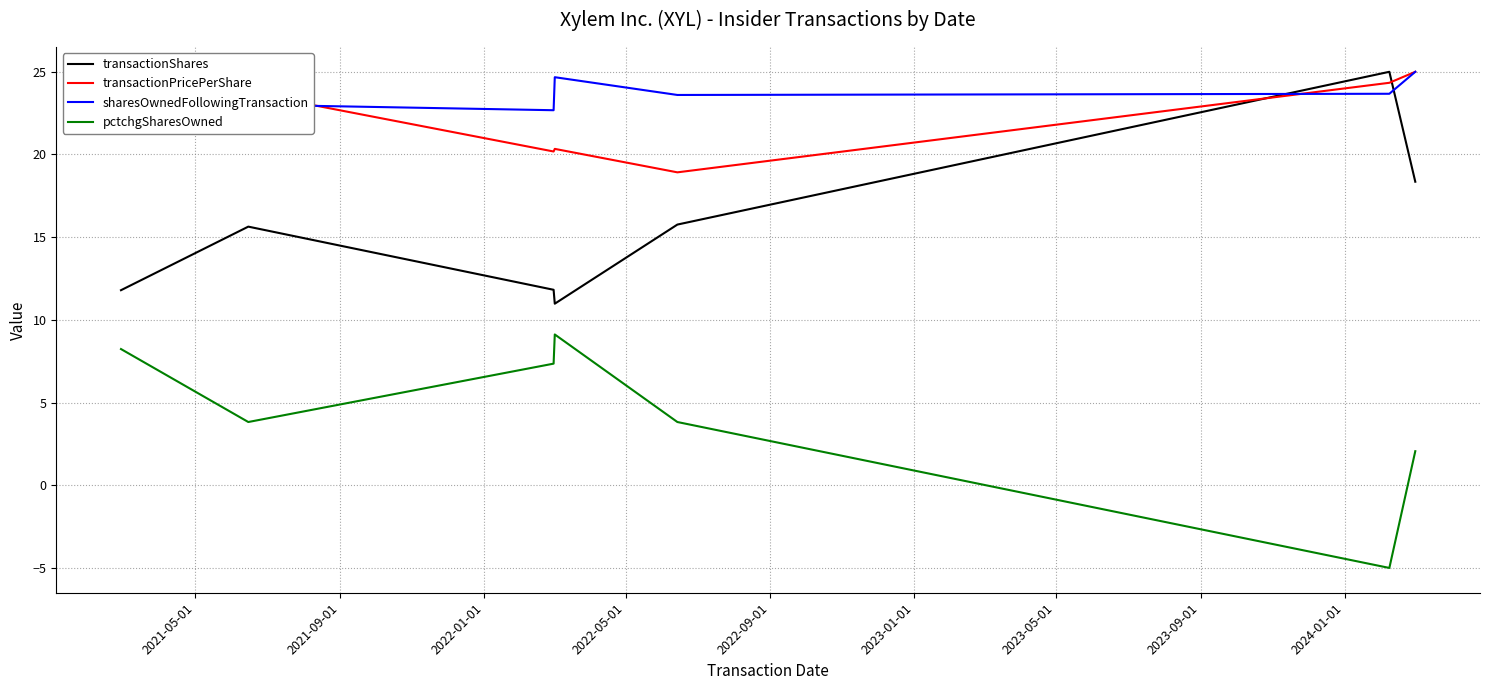

How many times do sharesOwnedFollowingTransaction and transactionShares cross each other?

2